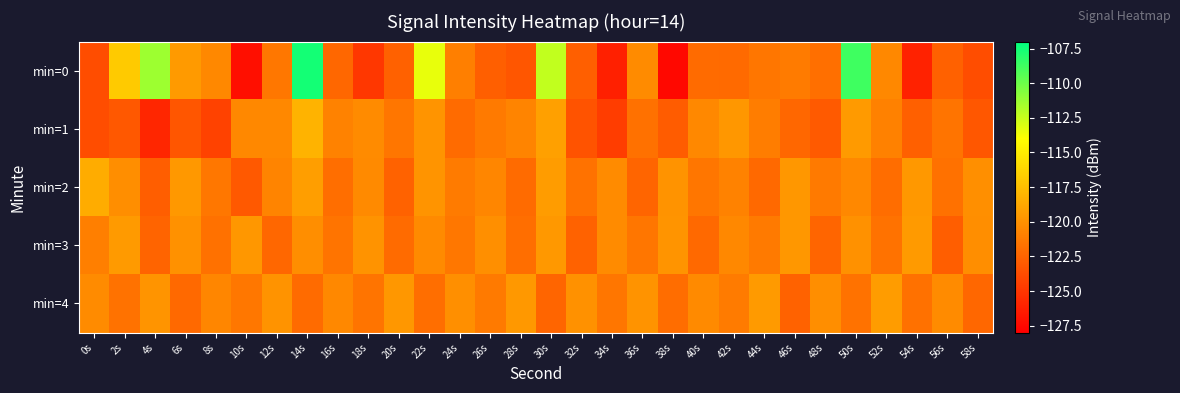

Reading right to left, extract all data points from this chart.

min=0: 58s=-123.8	56s=-122.6	54s=-126.1	52s=-120.5	50s=-108.8	48s=-121.9	46s=-121.2	44s=-121.5	42s=-122.2	40s=-122.1	38s=-127.5	36s=-120.3	34s=-126.2	32s=-122.8	30s=-112.3	28s=-123.3	26s=-122.8	24s=-121.0	22s=-113.4	20s=-122.7	18s=-124.9	16s=-122.3	14s=-107.6	12s=-121.5	10s=-127.1	8s=-120.5	6s=-119.5	4s=-111.3	2s=-116.9	0s=-123.7
min=1: 58s=-123.2	56s=-121.6	54s=-122.7	52s=-120.9	50s=-119.5	48s=-123.0	46s=-122.3	44s=-121.1	42s=-119.7	40s=-120.5	38s=-122.9	36s=-121.8	34s=-124.6	32s=-123.4	30s=-119.2	28s=-120.7	26s=-121.3	24s=-122.1	22s=-119.8	20s=-121.5	18s=-120.3	16s=-120.9	14s=-118.1	12s=-120.5	10s=-120.5	8s=-124.3	6s=-123.2	4s=-125.8	2s=-123.1	0s=-123.7
min=2: 58s=-120.1	56s=-121.8	54s=-119.6	52s=-122.0	50s=-120.5	48s=-121.3	46s=-119.7	44s=-122.2	42s=-120.8	40s=-121.5	38s=-119.9	36s=-122.4	34s=-120.3	32s=-121.7	30s=-119.4	28s=-122.1	26s=-120.6	24s=-121.2	22s=-119.8	20s=-122.6	18s=-120.4	16s=-121.9	14s=-119.3	12s=-120.7	10s=-123.1	8s=-121.4	6s=-119.6	4s=-122.8	2s=-120.2	0s=-118.5
min=3: 58s=-120.2	56s=-122.8	54s=-119.5	52s=-121.7	50s=-120.0	48s=-122.4	46s=-119.7	44s=-121.3	42s=-120.5	40s=-122.2	38s=-119.8	36s=-121.5	34s=-120.3	32s=-122.6	30s=-119.6	28s=-121.9	26s=-120.1	24s=-121.4	22s=-120.4	20s=-122.1	18s=-119.9	16s=-121.6	14s=-120.2	12s=-122.3	10s=-119.7	8s=-121.8	6s=-120.0	4s=-122.5	2s=-119.5	0s=-121.0
min=4: 58s=-122.3	56s=-120.3	54s=-121.8	52s=-119.4	50s=-121.7	48s=-120.2	46s=-122.6	44s=-119.5	42s=-121.2	40s=-120.4	38s=-122.0	36s=-119.9	34s=-121.5	32s=-120.0	30s=-122.4	28s=-119.6	26s=-121.3	24s=-120.1	22s=-121.9	20s=-119.7	18s=-121.6	16s=-120.5	14s=-122.1	12s=-119.9	10s=-121.4	8s=-120.6	6s=-122.2	4s=-119.8	2s=-121.7	0s=-120.3